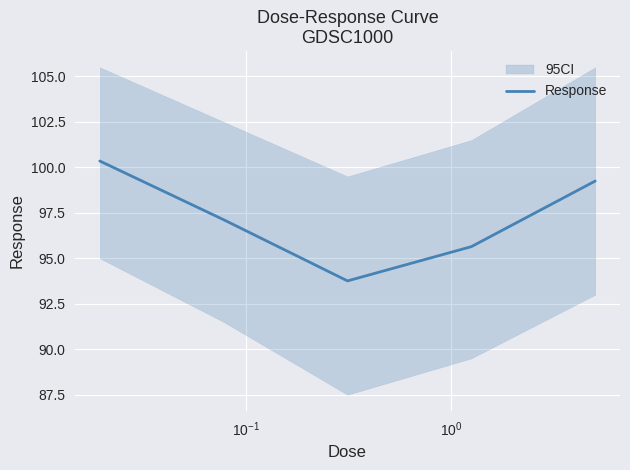

What is the minimum value for Response?

93.8